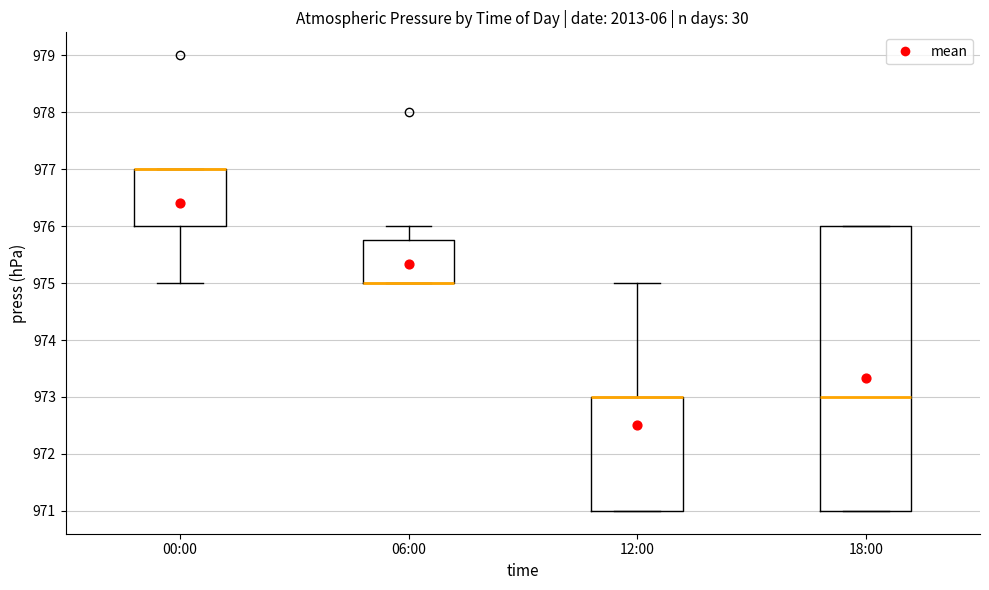

Reading left to right, transcribe this box plot: for each box, give where its median line is, the range the box spans, and where its two whiskers end, as read against the y-axis. The values are not printed on the chart, so give them approximately, as read against the axis.

00:00: median 977.0 (drawn on the box's upper edge), box 976.0 to 977.0, whiskers 975.0 to 977.0
06:00: median 975.0 (drawn on the box's lower edge), box 975.0 to 975.8, whiskers 975.0 to 976.0
12:00: median 973.0 (drawn on the box's upper edge), box 971.0 to 973.0, whiskers 971.0 to 975.0
18:00: median 973.0, box 971.0 to 976.0, whiskers 971.0 to 976.0